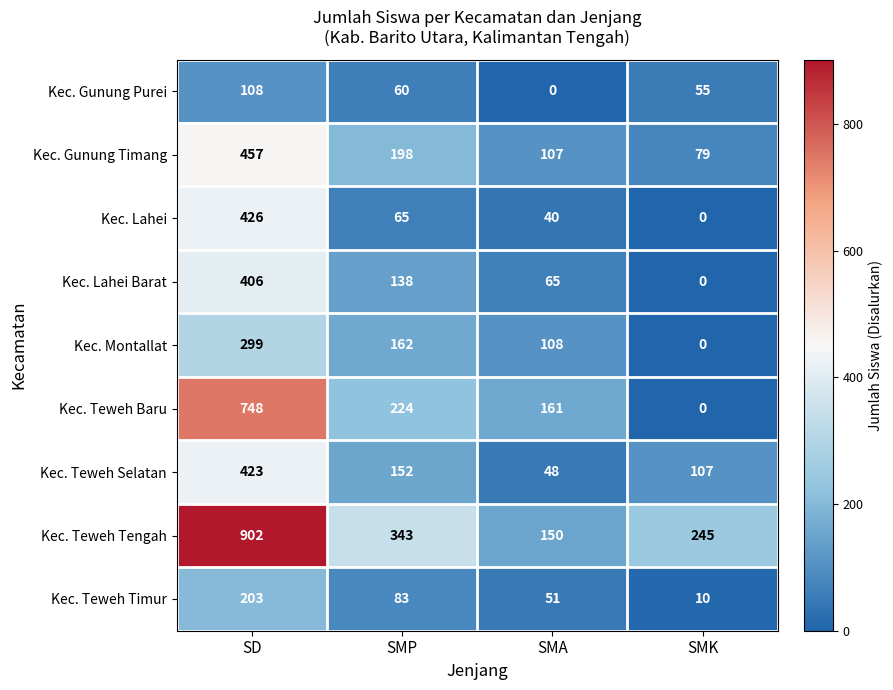

What is the sum of all Kec. Teweh Timur values?

347